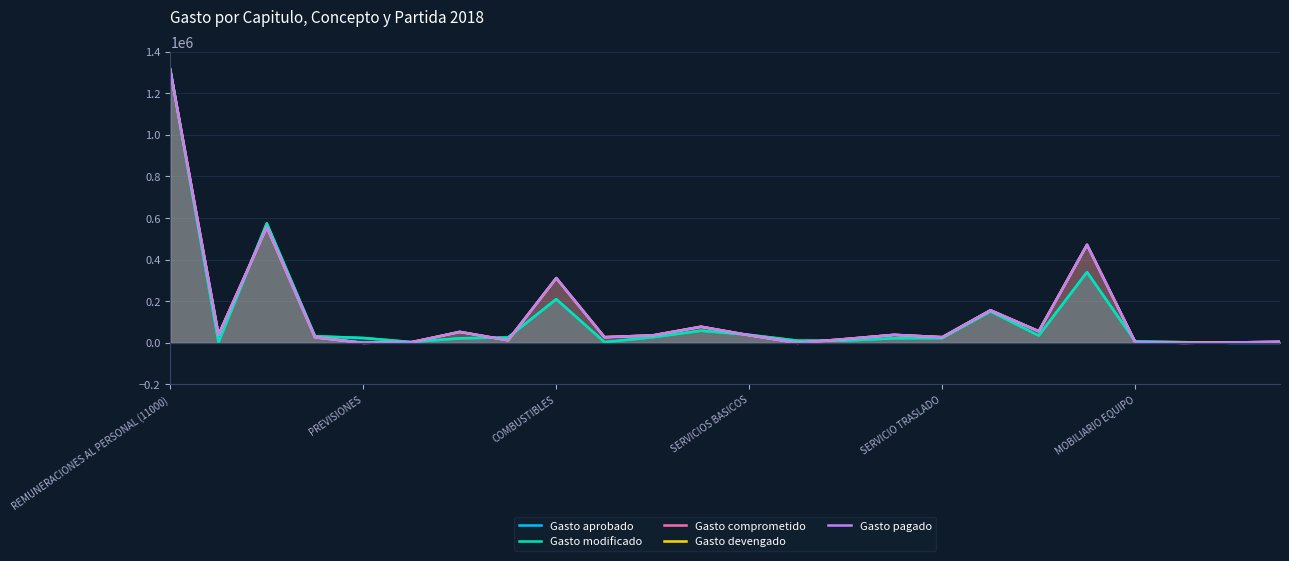

Reading right to left, what are all the values shown in this chart?

Gasto aprobado: 0.0	0.0	3260.0	7000.1	339999.6	34880.0	151240.0	23000.0	22000.0	10546.2	10540.1	38470.1	58403.3	27000.0	3520.0	210000.0	26000.0	21920.0	3890.0	23400.0	31818.2	574413.8	3000.0	1315188.0
Gasto modificado: 0.0	0.0	3260.0	7000.1	339999.6	34880.0	151240.0	23000.0	22000.0	10546.2	10540.1	38470.1	58403.3	27000.0	3520.0	210000.0	26000.0	21920.0	3890.0	23400.0	31818.2	574413.8	3000.0	1315188.0
Gasto comprometido: 5063.4	2000.0	0.0	3352.4	471392.2	55854.8	156652.2	27403.0	38602.2	18464.5	0.0	36686.8	77522.2	35965.7	27405.4	311463.4	12360.3	52760.8	3124.5	0.0	26736.9	557177.8	38600.0	1310574.0
Gasto devengado: 5063.4	2000.0	0.0	3352.4	471392.2	55854.8	156652.2	27403.0	38602.2	18464.5	0.0	36686.8	77522.2	35965.7	27405.4	311463.4	12360.3	52760.8	3124.5	0.0	26736.9	557177.8	38600.0	1310574.0
Gasto pagado: 5063.4	2000.0	0.0	3352.4	471392.2	55854.8	156652.2	27403.0	38602.2	18464.5	0.0	36686.8	77522.2	35965.7	27405.4	311463.4	12360.3	52760.8	3124.5	0.0	26736.9	557177.8	38600.0	1310574.0